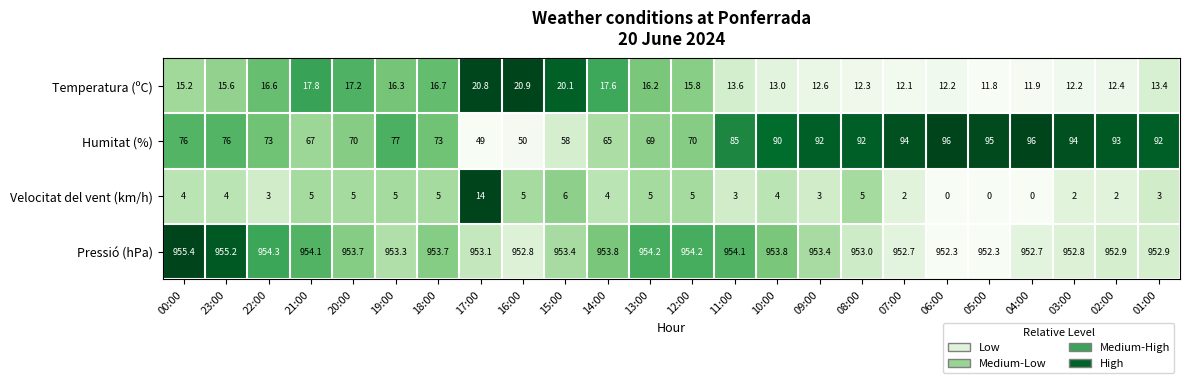

At which label is Velocitat del vent (km/h) closest to 7?

15:00